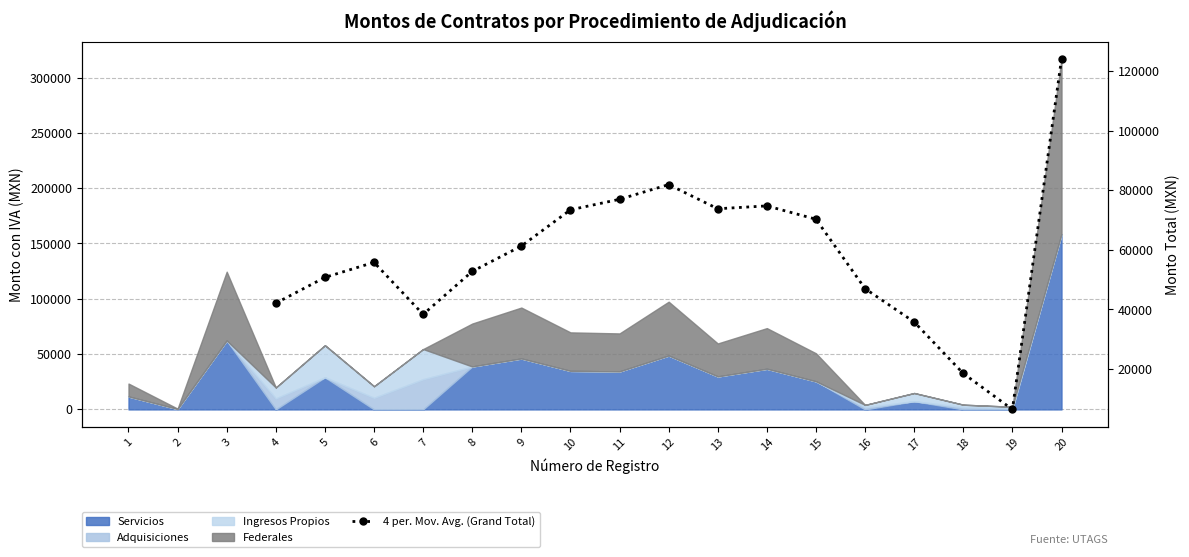

At which category does the data reach its first local valley?

7